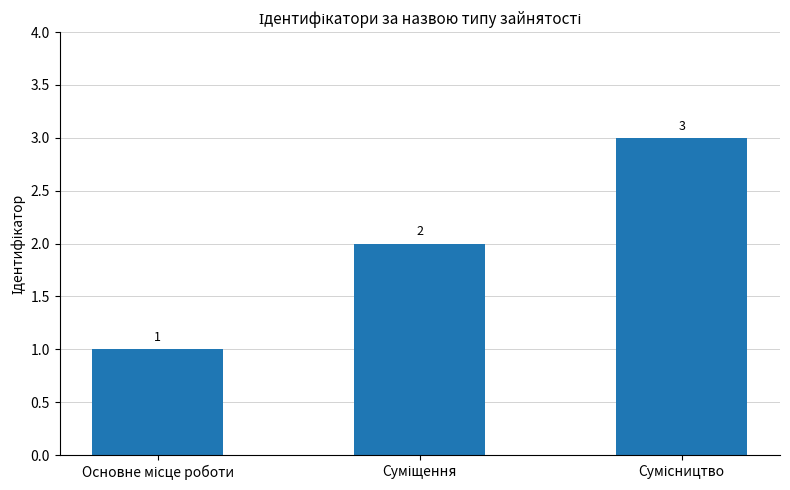

What is the sum of all values?

6